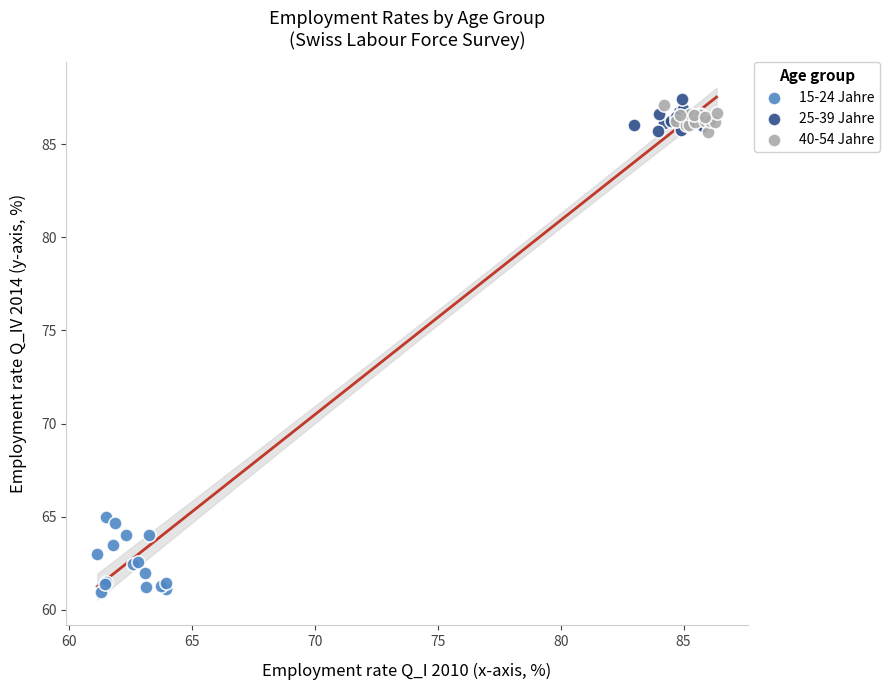

Which series reaches the minimum Y coordinate?

15-24 Jahre